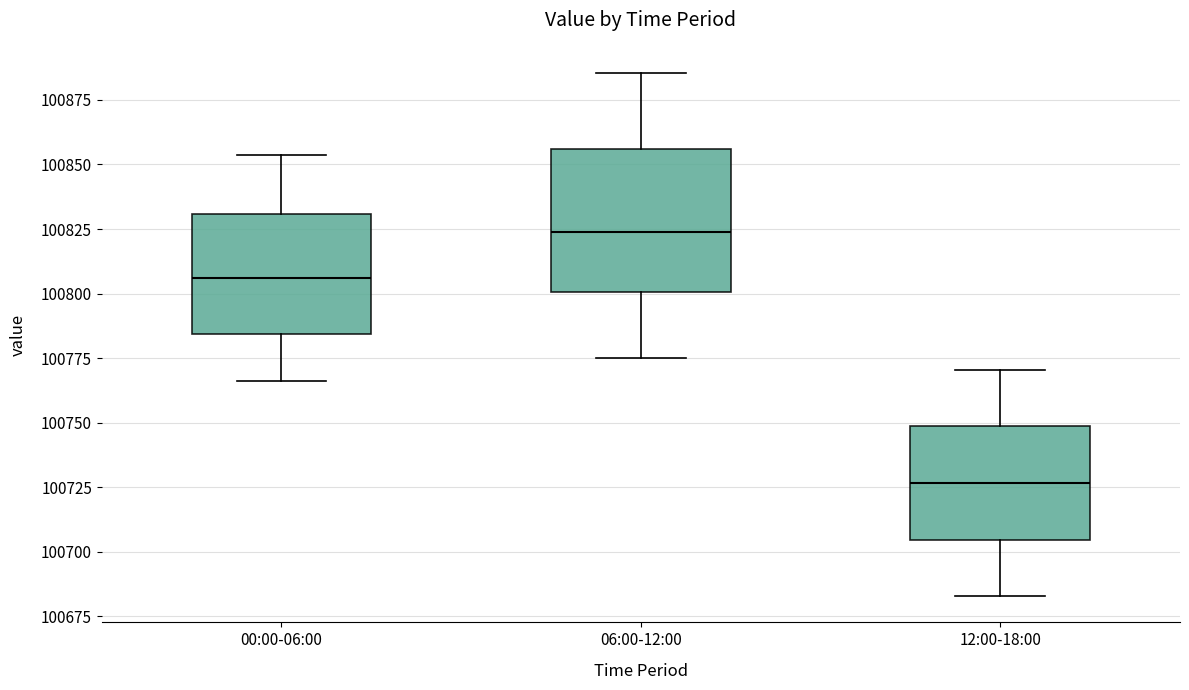

Which box is the tallest, from its lower edge to its upper edge?

06:00-12:00